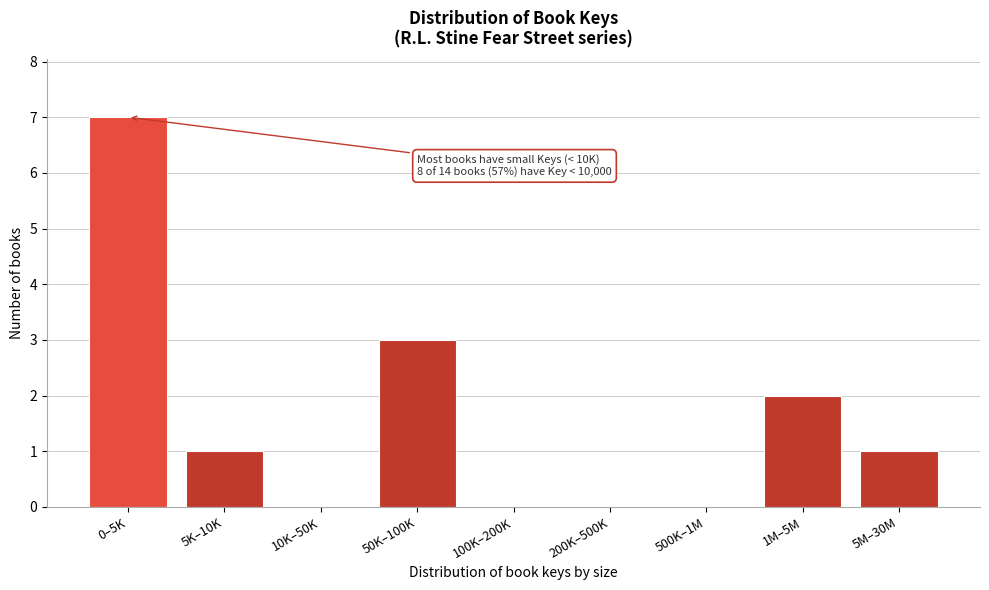

Reading left to right, what are all the values shown in this chart?

0–5K=7	5K–10K=1	10K–50K=0	50K–100K=3	100K–200K=0	200K–500K=0	500K–1M=0	1M–5M=2	5M–30M=1